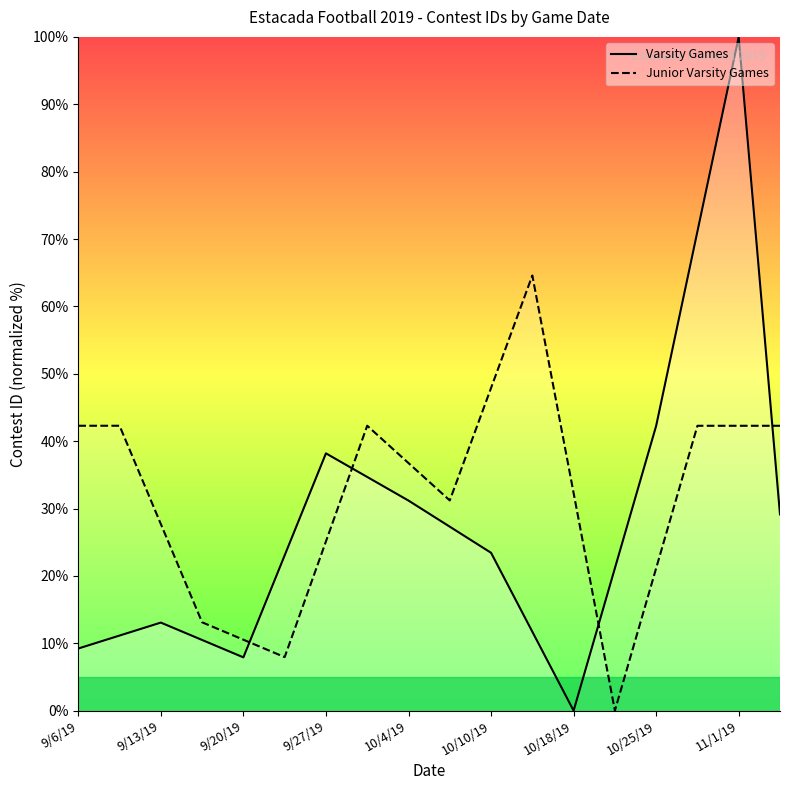

What is the sum of all Junior Varsity Games values?

572.0